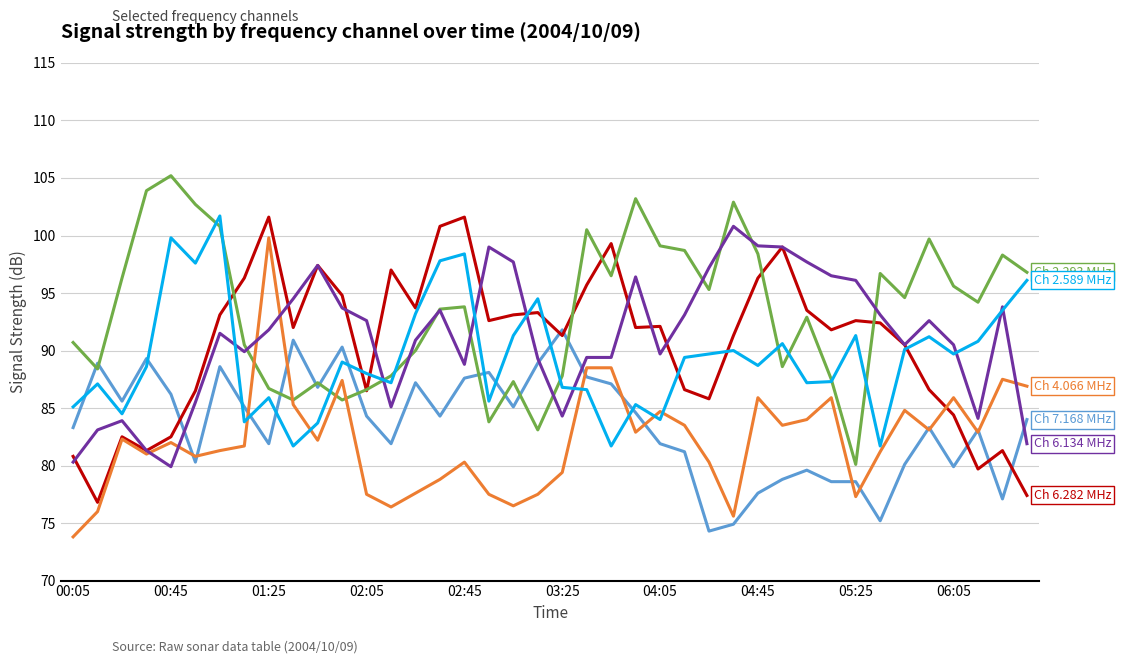

How many lines are shown in the chart?

6